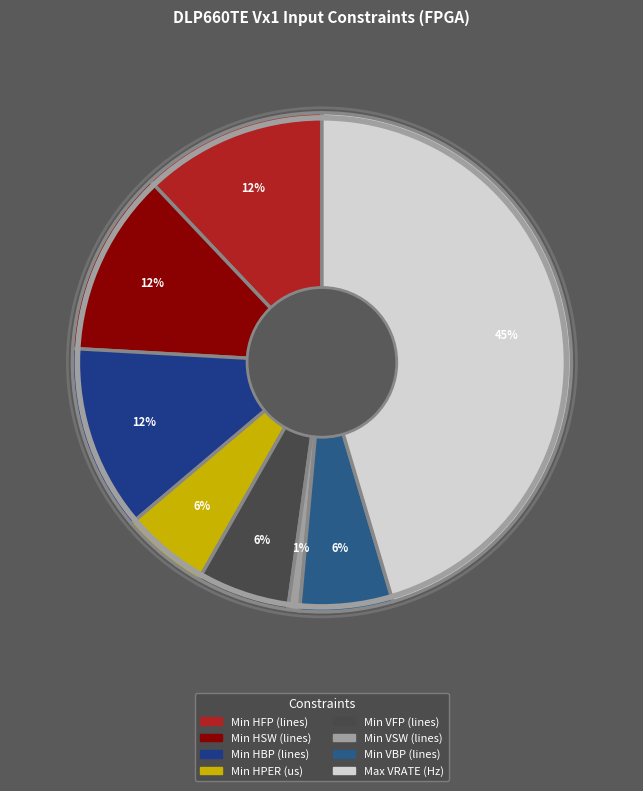

To the nearest percent, what portion does Min VBP (lines) represent?

6%